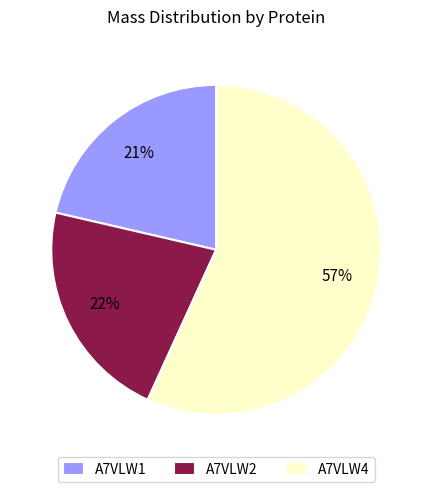

What is the majority slice?

A7VLW4